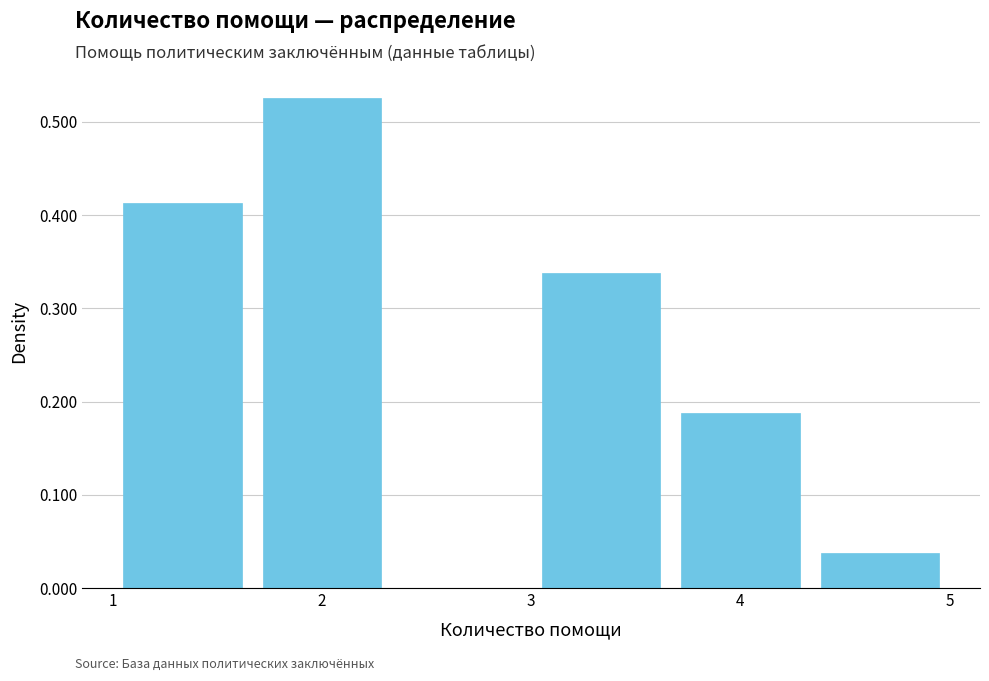

Reading left to right, transcribe this chart: for each bar, give the range it covers on the x-axis and its height. Neither the bar edges nor the heights are printed on the chart, so give them approximately, as read against the axes.

1.0 to 1.7: 0.41
1.7 to 2.3: 0.53
2.3 to 3.0: 0
3.0 to 3.7: 0.34
3.7 to 4.3: 0.19
4.3 to 5.0: 0.04